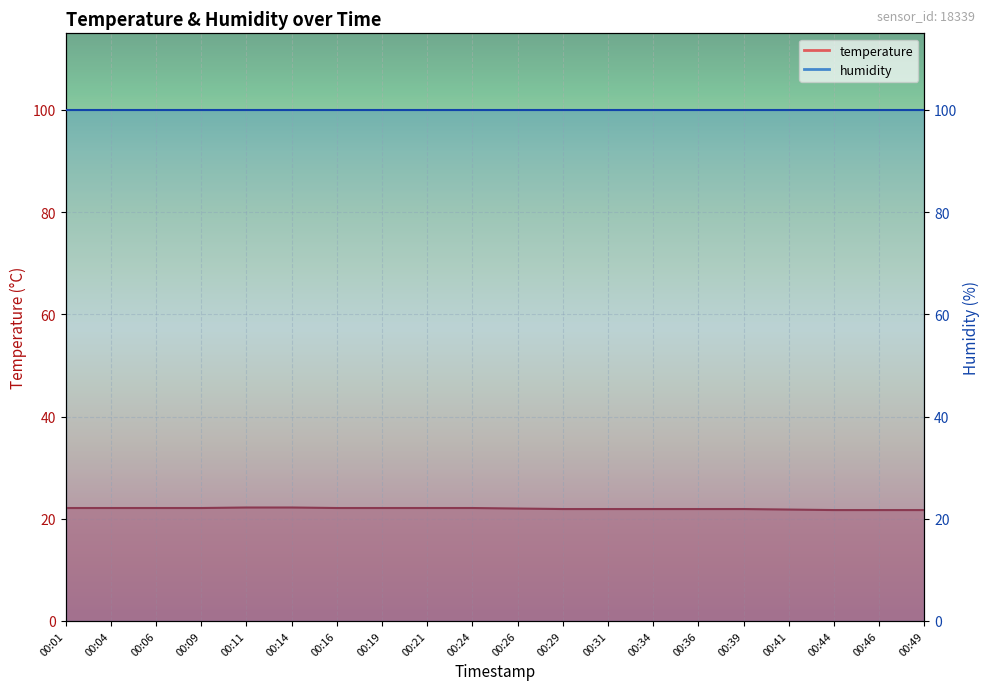

List the labels in order of value, largest first.

00:11, 00:14, 00:01, 00:04, 00:06, 00:09, 00:16, 00:19, 00:21, 00:24, 00:26, 00:29, 00:31, 00:34, 00:36, 00:39, 00:41, 00:44, 00:46, 00:49